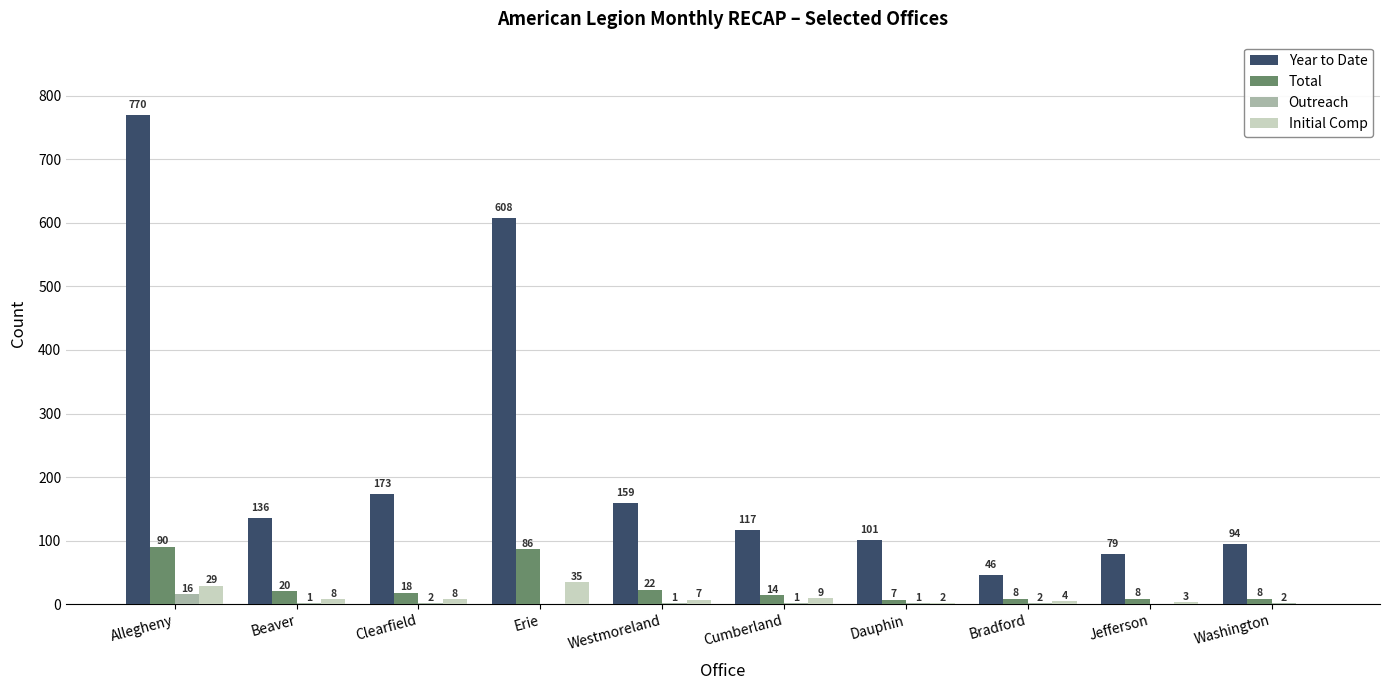

Which label corresponds to the largest value in the chart?

Allegheny